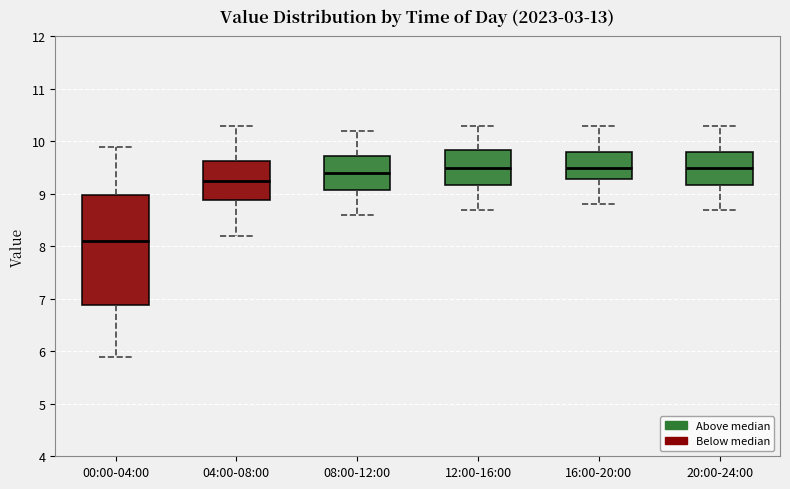

Where is the upper edge of the box for 04:00-08:00 on the y-axis? The values are not printed on the chart, so give them approximately, as read against the axis.

9.6